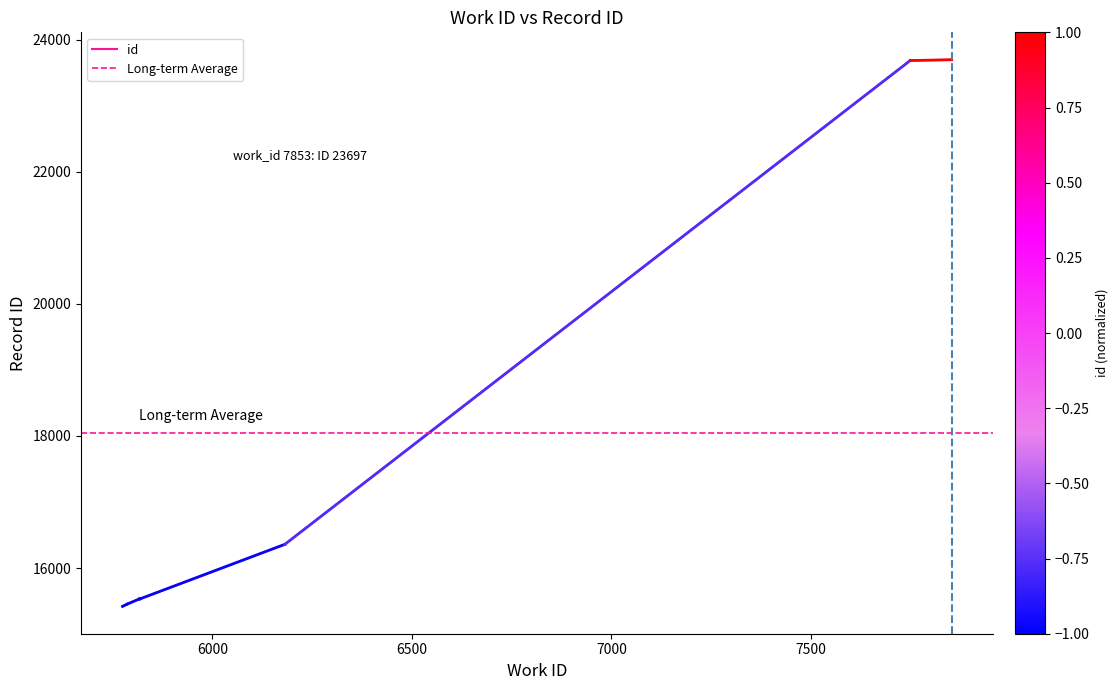

List the labels in order of value, smallest first.

5775, 5787, 5817, 5818, 5820, 5820, 6182, 7749, 7853, 7853